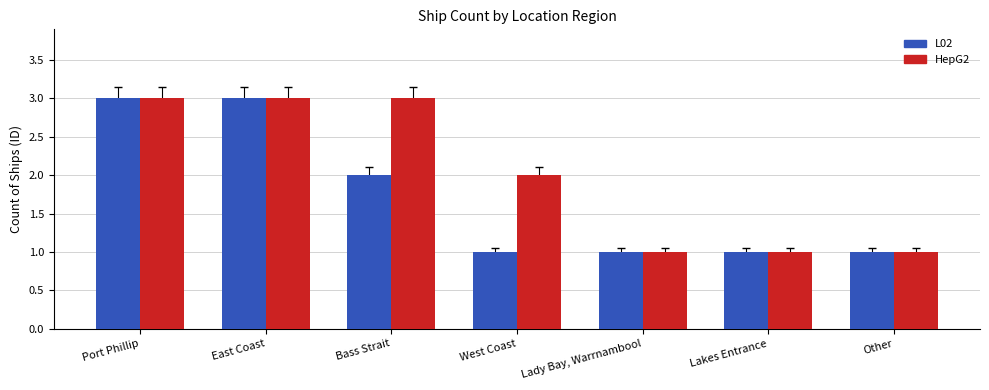

Is it true that L02 equals 1 at West Coast?

True